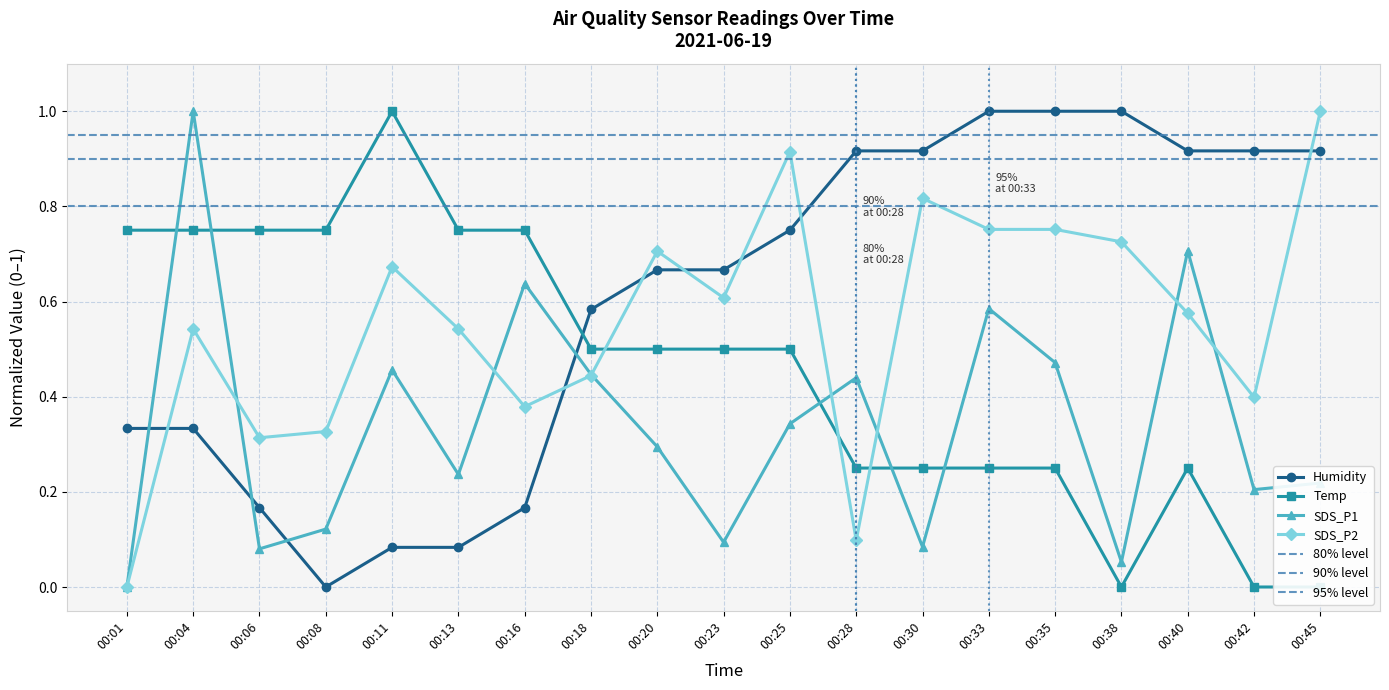

At which category is the sum across all series the highest?

00:04